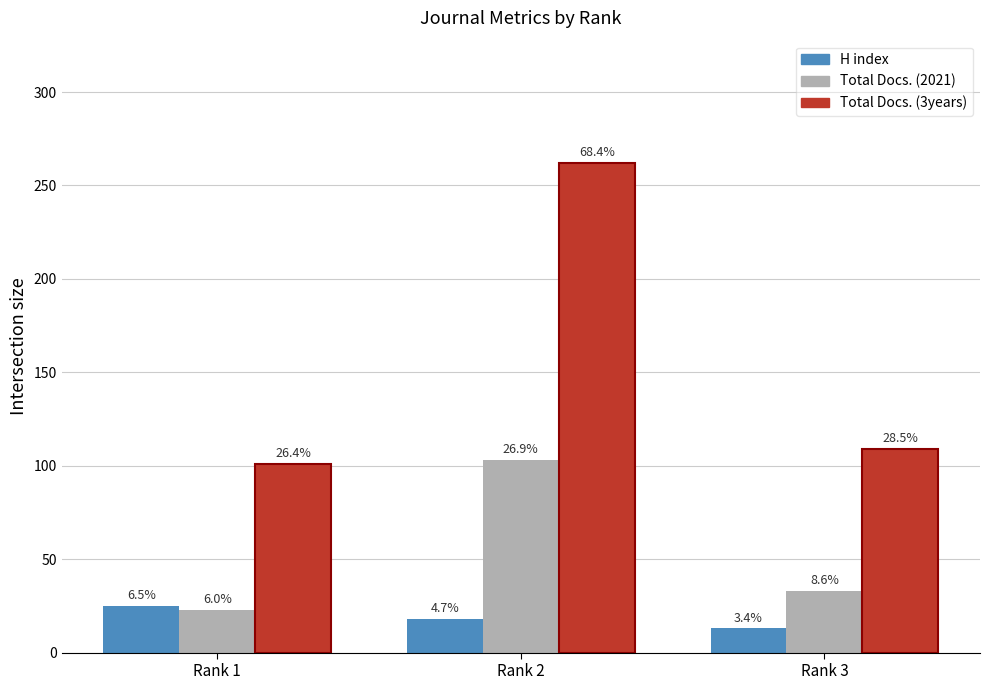

Which series has the widest spread of values?

Total Docs. (3years)